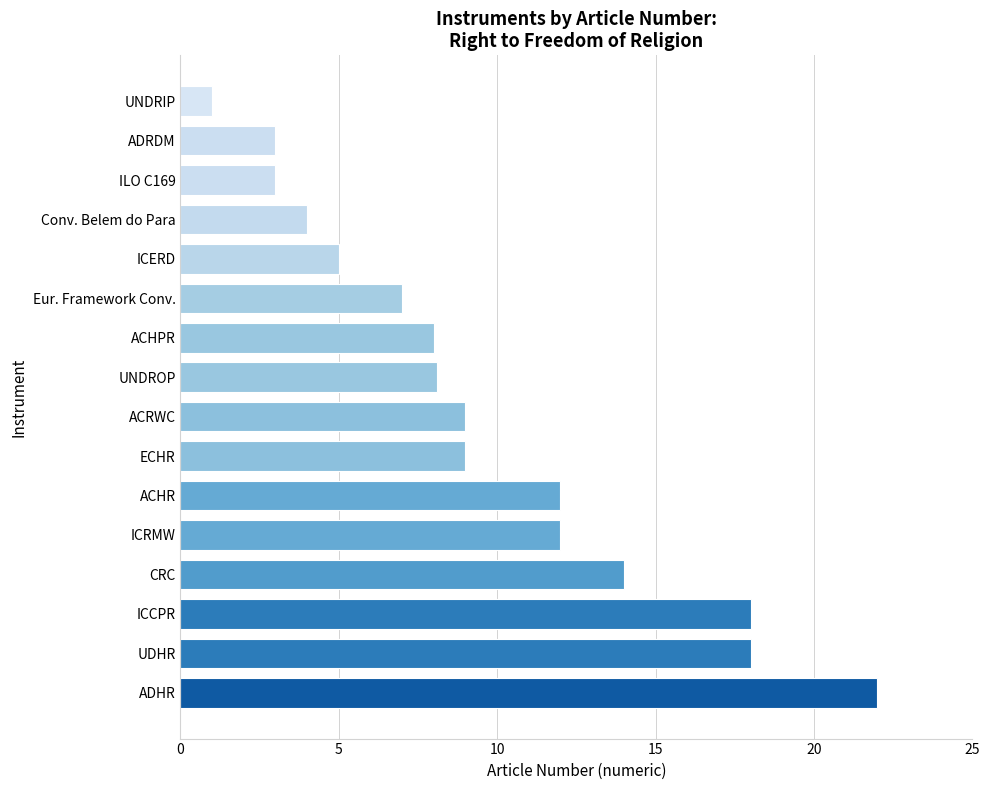

The chart shows a value of 11.6 at Eur. Framework Conv.. True or false?

False